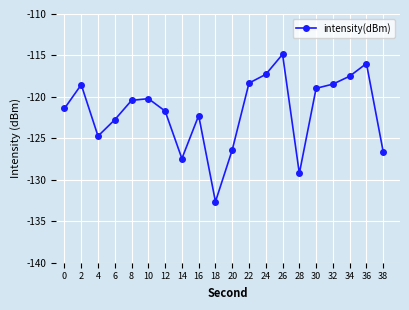

Is this an area chart (filled region under the line)?

No